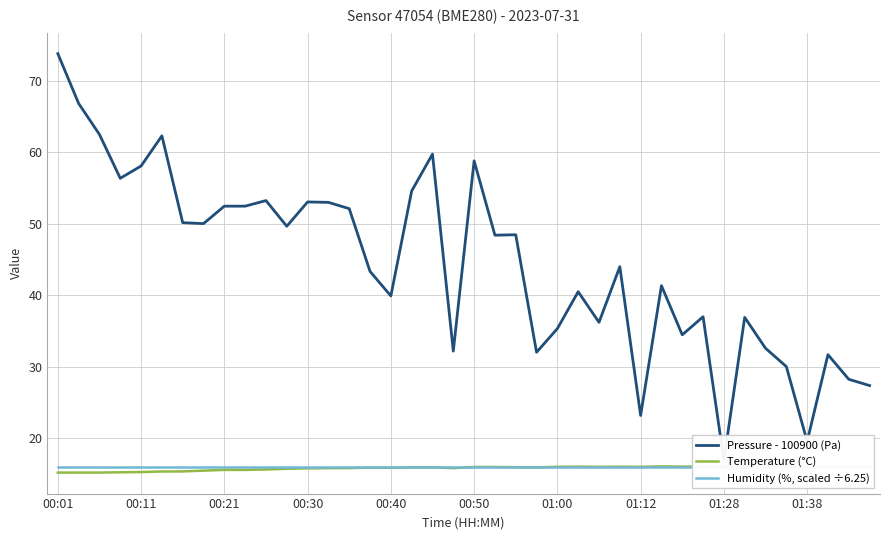

Which category has the highest value across all series?

00:01